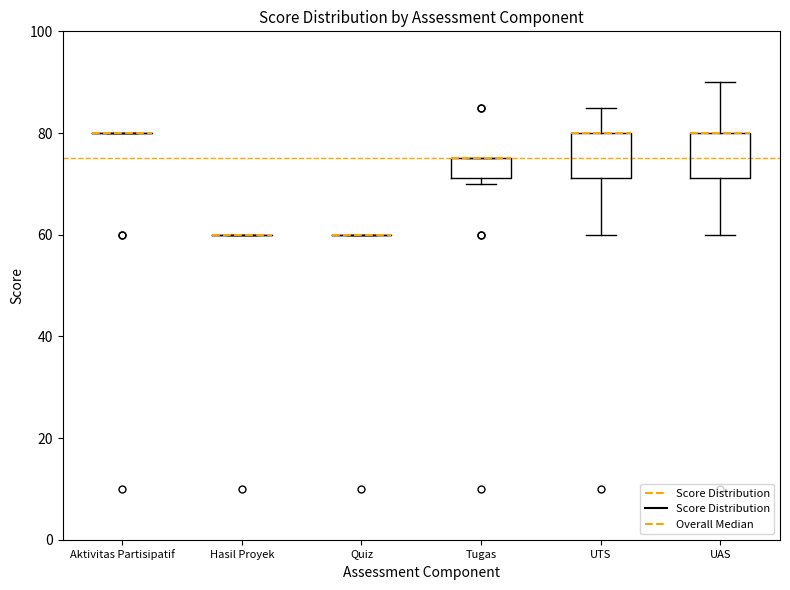

Reading left to right, transcribe this box plot: for each box, give where its median line is, the range the box spans, and where its two whiskers end, as read against the y-axis. The values are not printed on the chart, so give them approximately, as read against the axis.

Aktivitas Partisipatif: box collapsed to a line at 80, whiskers 80 to 80
Hasil Proyek: box collapsed to a line at 60, whiskers 60 to 60
Quiz: box collapsed to a line at 60, whiskers 60 to 60
Tugas: median 76 (drawn on the box's upper edge), box 72 to 76, whiskers 70 to 76
UTS: median 80 (drawn on the box's upper edge), box 72 to 80, whiskers 60 to 86
UAS: median 80 (drawn on the box's upper edge), box 72 to 80, whiskers 60 to 90